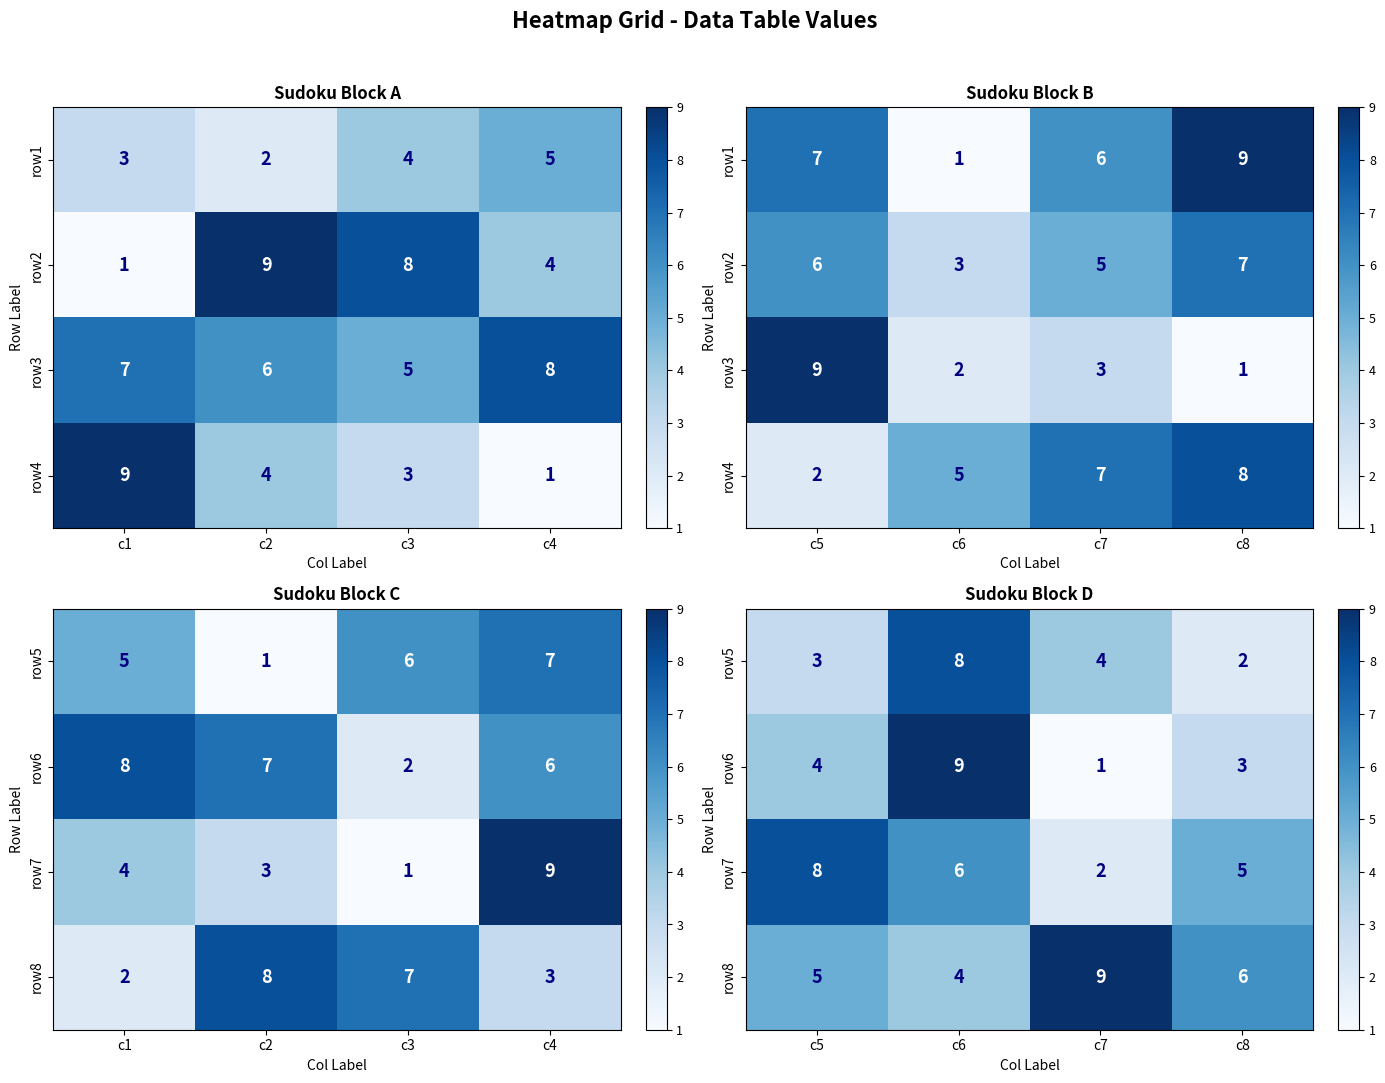

What is the lowest value of the row6 series?

1